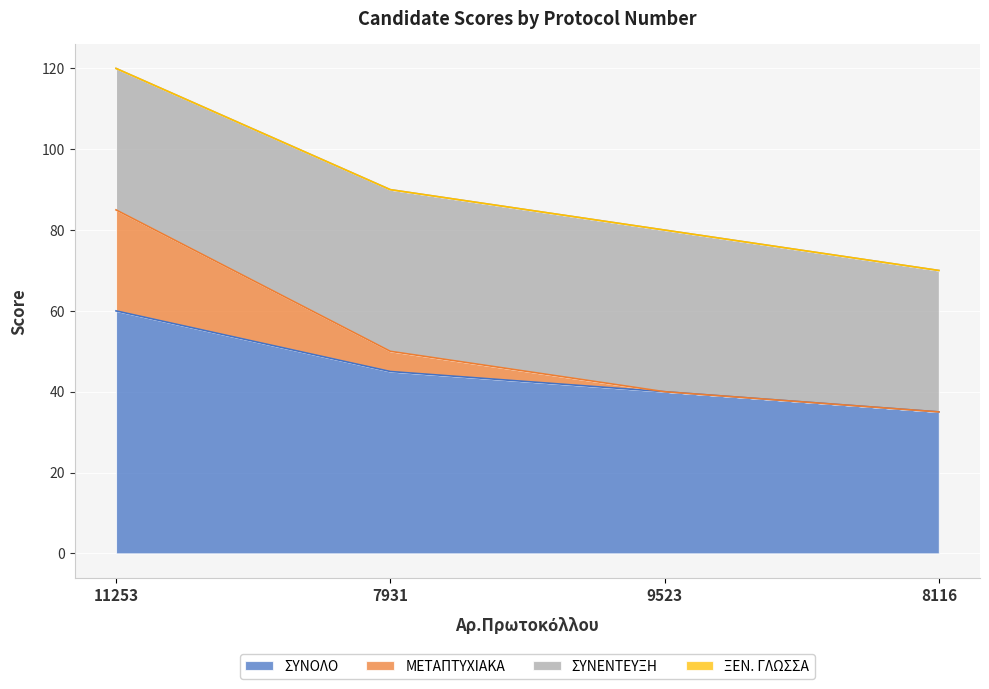

What is the minimum value shown in the chart?

35